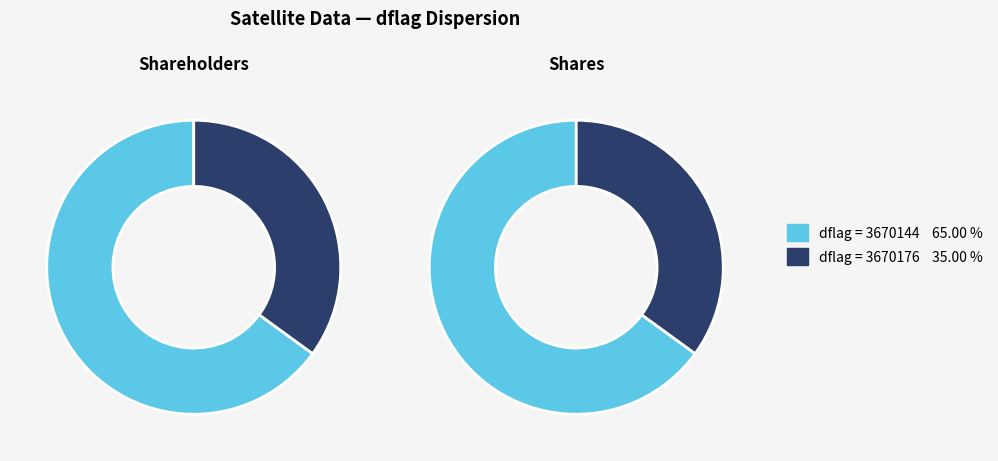

Is the sum of 35 and 31 greater than half?

No